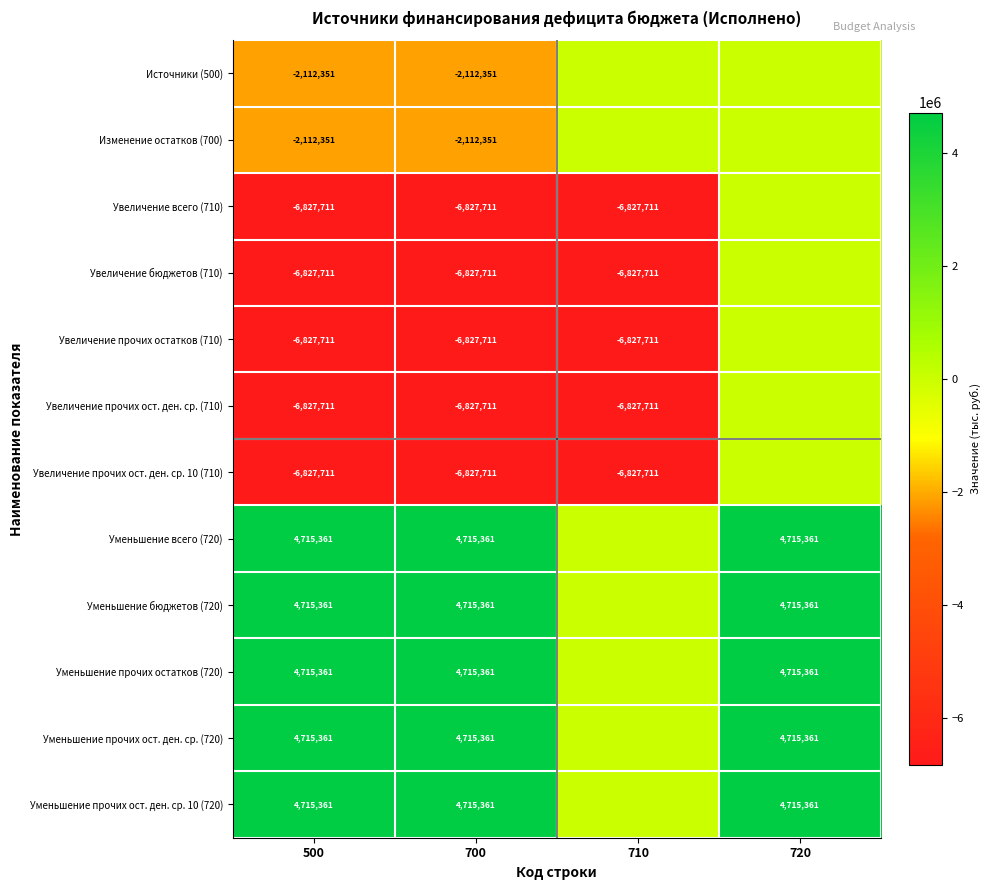

What is the sum of the Изменение остатков (700) values at 700 and 500?

-4224702